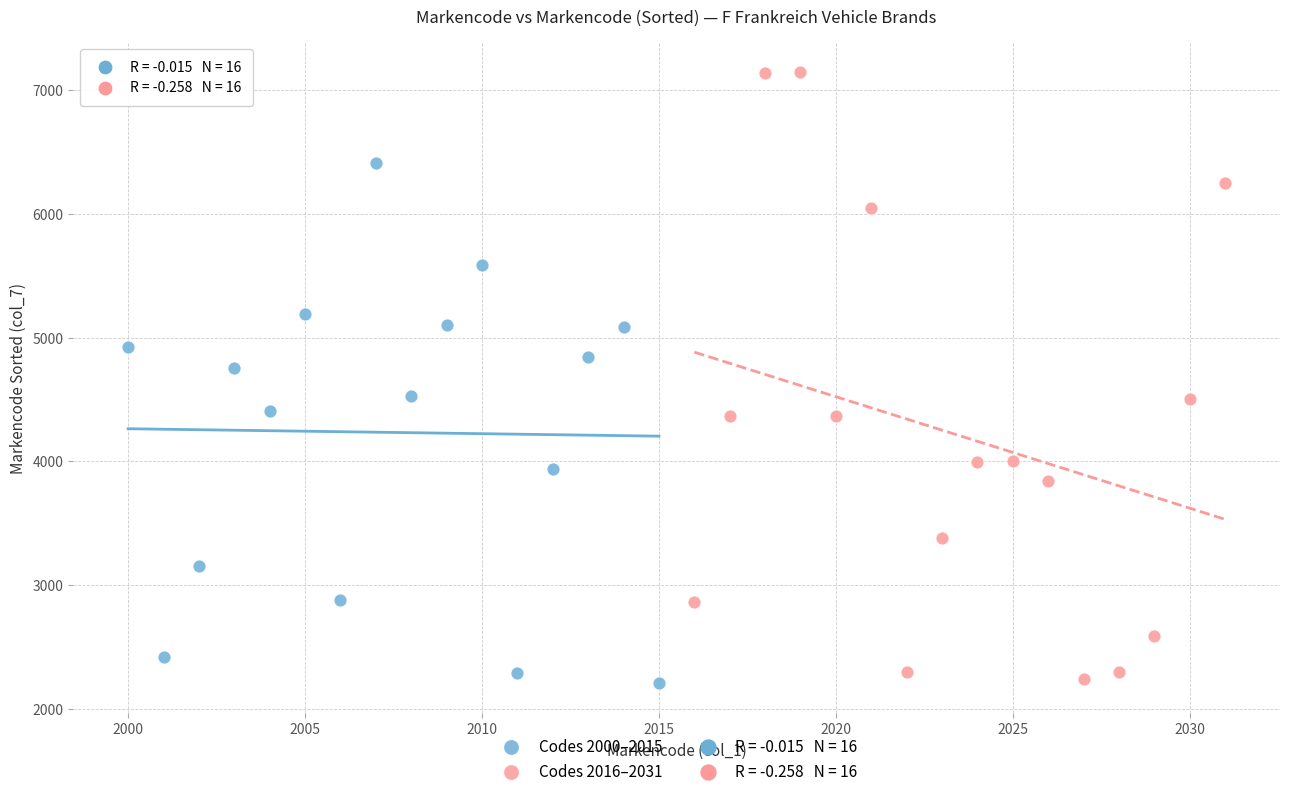

Which series has the widest spread of Y values?

Codes 2016–2031